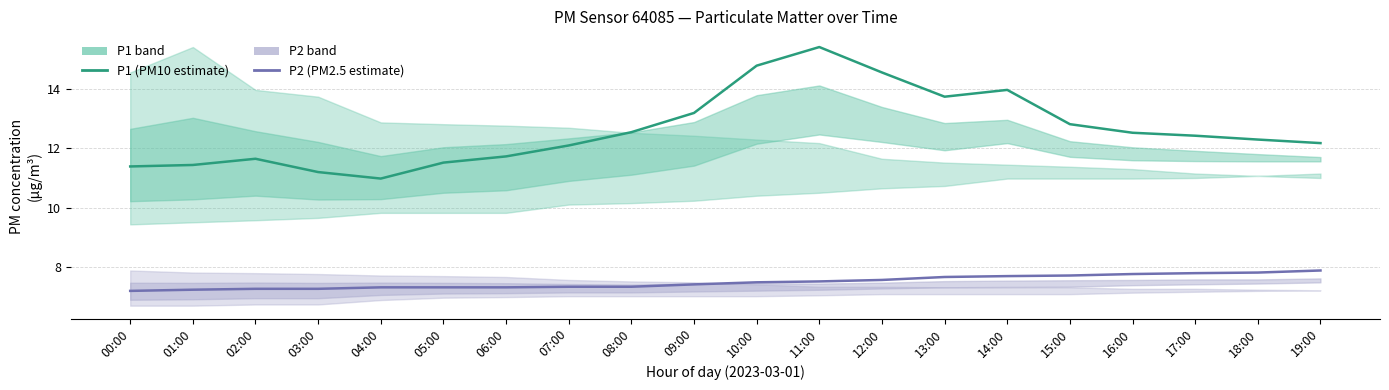

What is the value of the P1 (PM10 estimate) point at the 13th from the left?

14.6